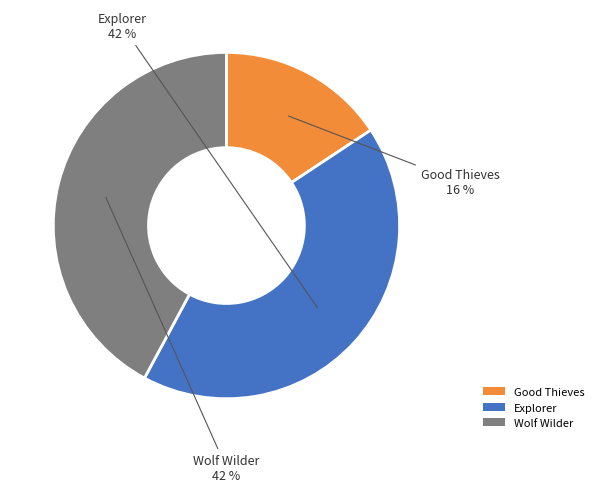

What is the smallest slice in the pie chart?

Good Thieves